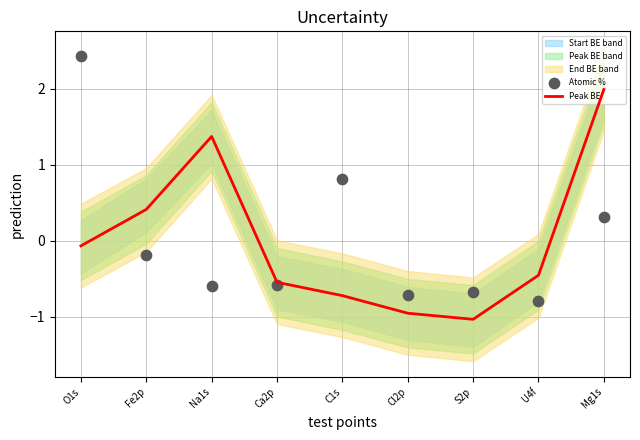

At which category is the sum across all series the highest?

O1s